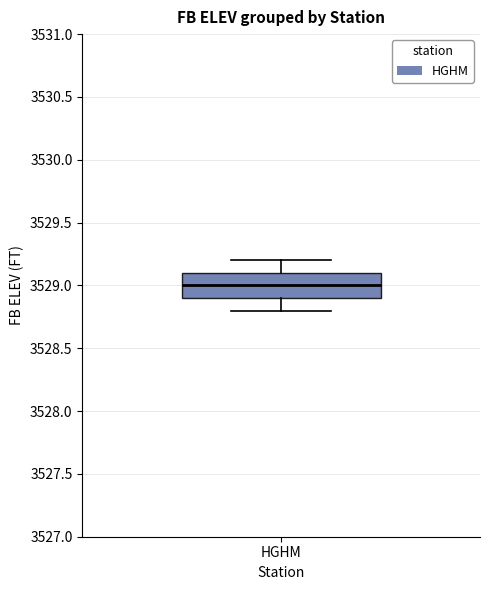

Where does the lower whisker of the box for HGHM end on the y-axis? The values are not printed on the chart, so give them approximately, as read against the axis.

3528.8